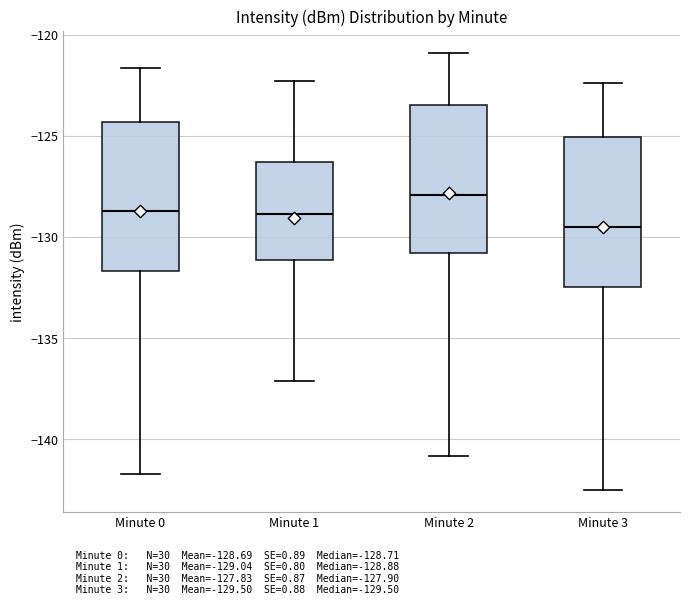

Which box's median line is the highest?

Minute 2